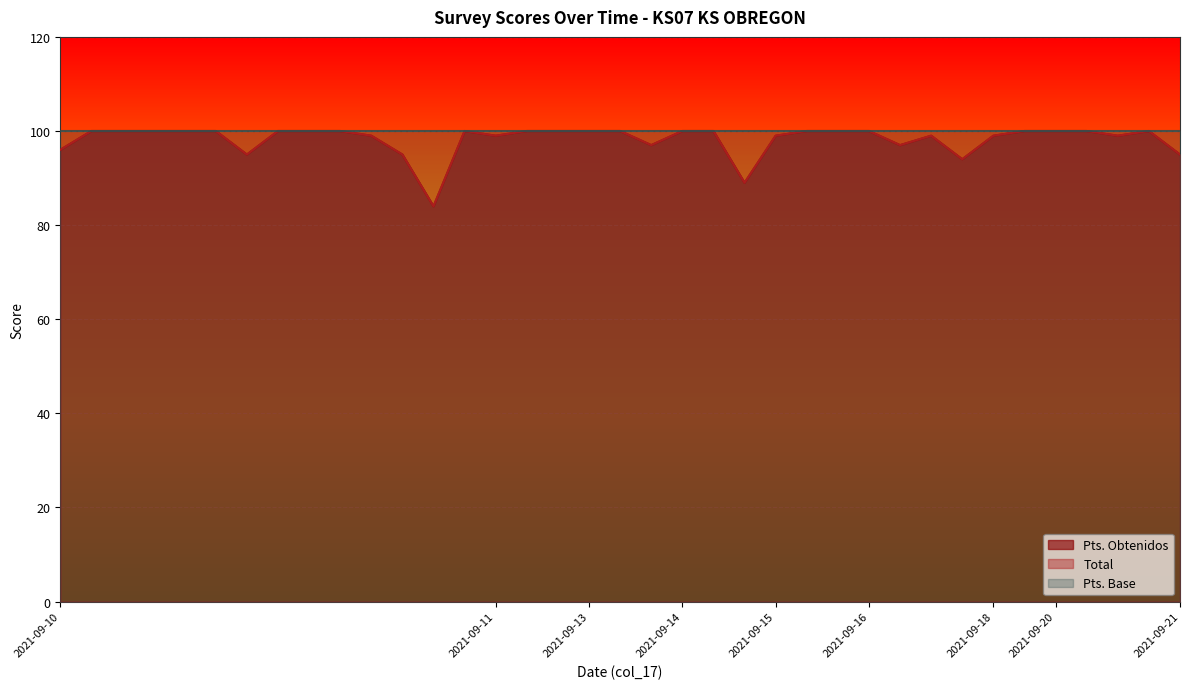

How many data points does each series have?

37